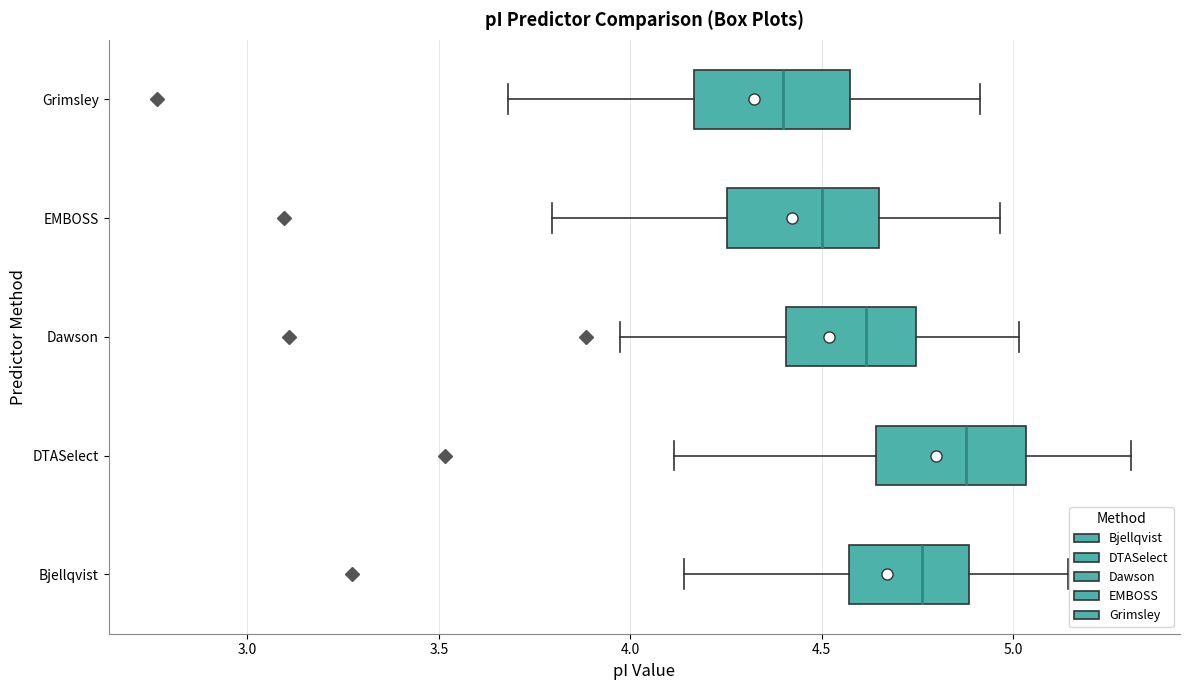

Reading bottom to top, transcribe this box plot: for each box, give where its median line is, the range the box spans, and where its two whiskers end, as read against the x-axis. The values are not printed on the chart, so give them approximately, as read against the axis.

Bjellqvist: median 4.75, box 4.55 to 4.90, whiskers 4.15 to 5.15
DTASelect: median 4.90, box 4.65 to 5.05, whiskers 4.10 to 5.30
Dawson: median 4.60, box 4.40 to 4.75, whiskers 3.95 to 5.00
EMBOSS: median 4.50, box 4.25 to 4.65, whiskers 3.80 to 4.95
Grimsley: median 4.40, box 4.15 to 4.55, whiskers 3.70 to 4.90